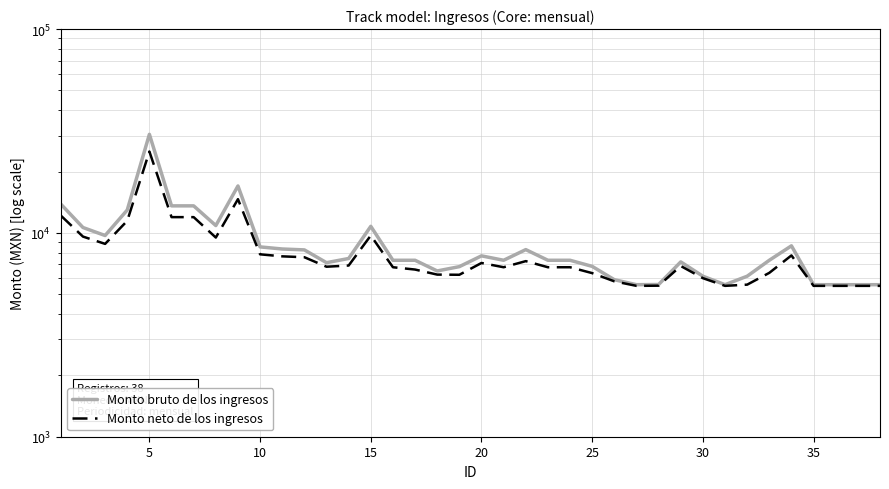

What is the difference between the maximum and second lowest values in the Monto bruto de los ingresos series?

24879.2